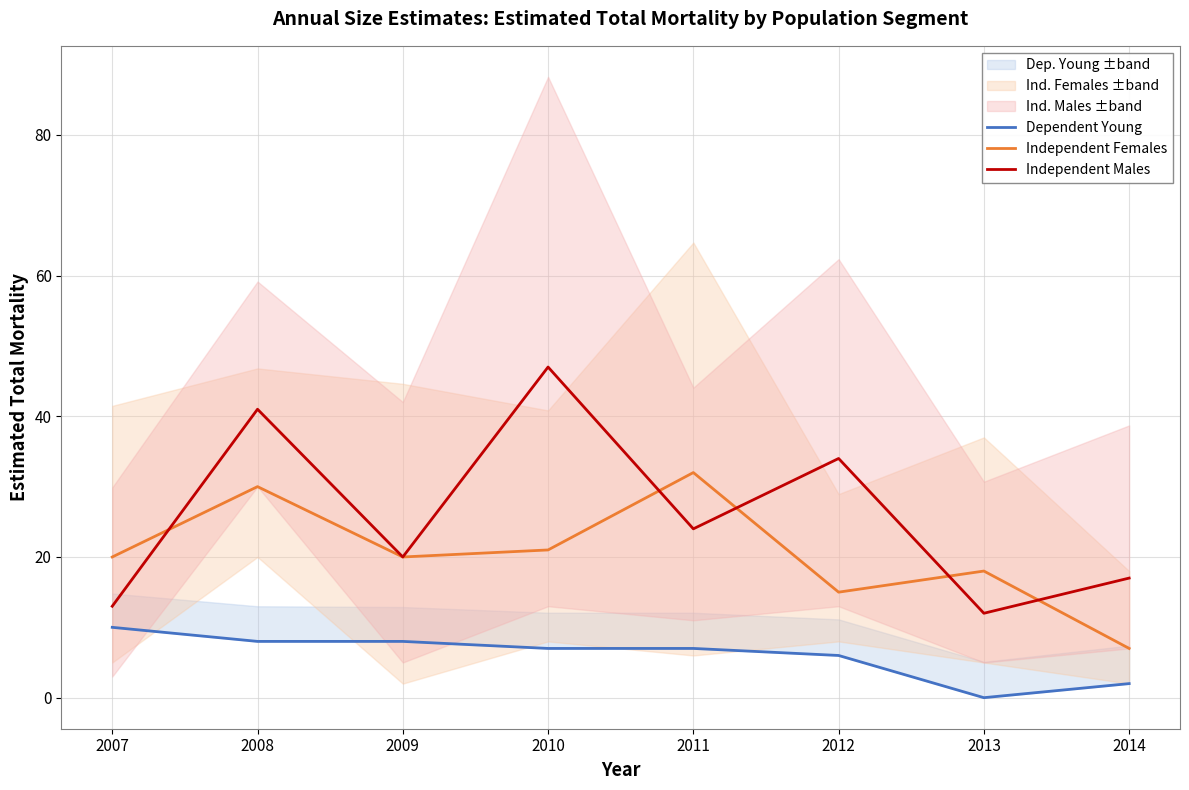

True or false: Independent Females has a value of 10 at 2011.

False